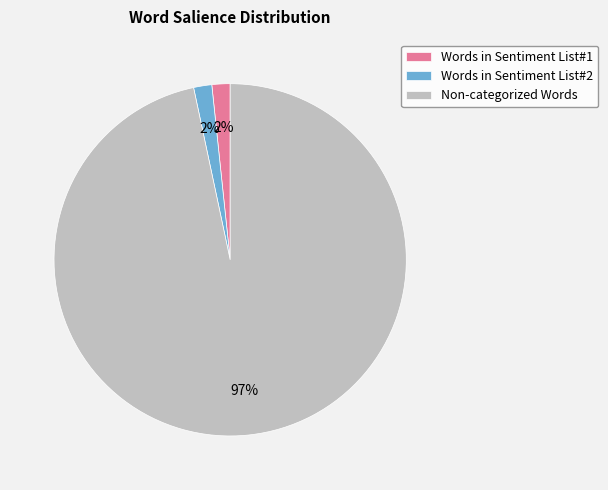

Which has a higher value, Words in Sentiment List#1 or Non-categorized Words?

Non-categorized Words